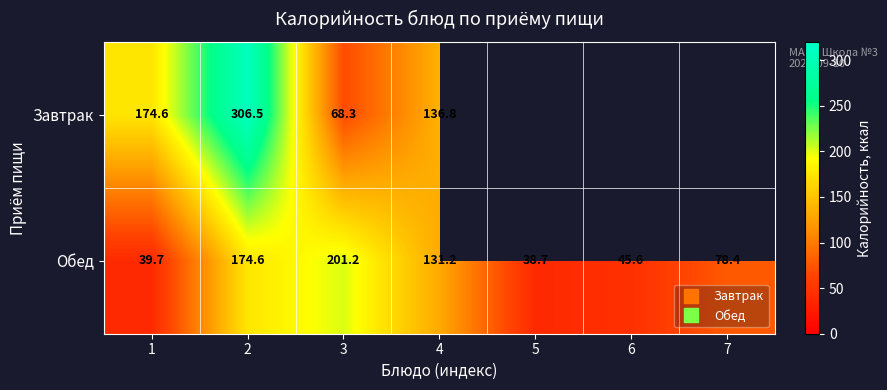

What is the difference between the second highest and second lowest values in the Обед series?

134.8